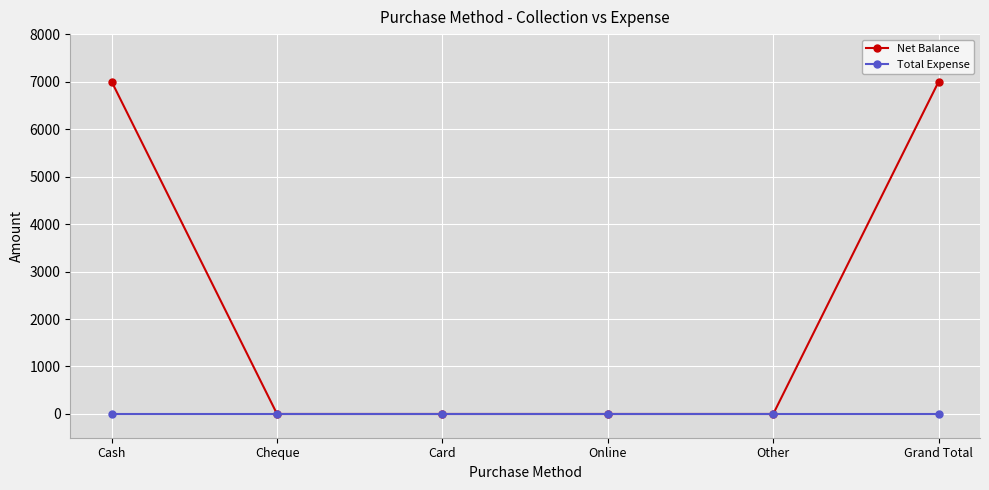

Rank the series by their maximum value, from highest to lowest.

Net Balance, Total Expense